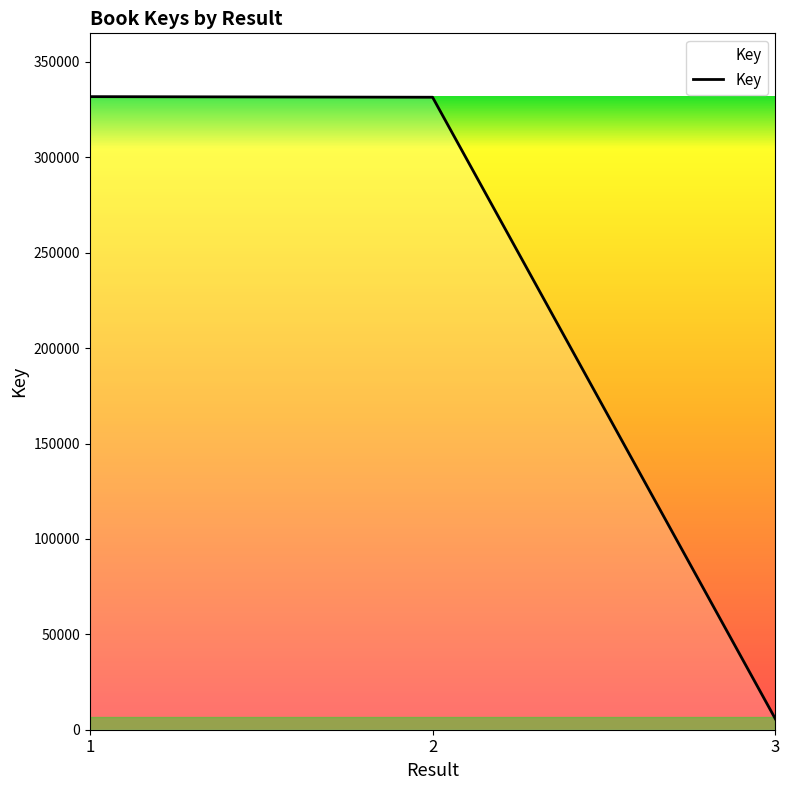

The value at 1 is 331778. True or false?

True